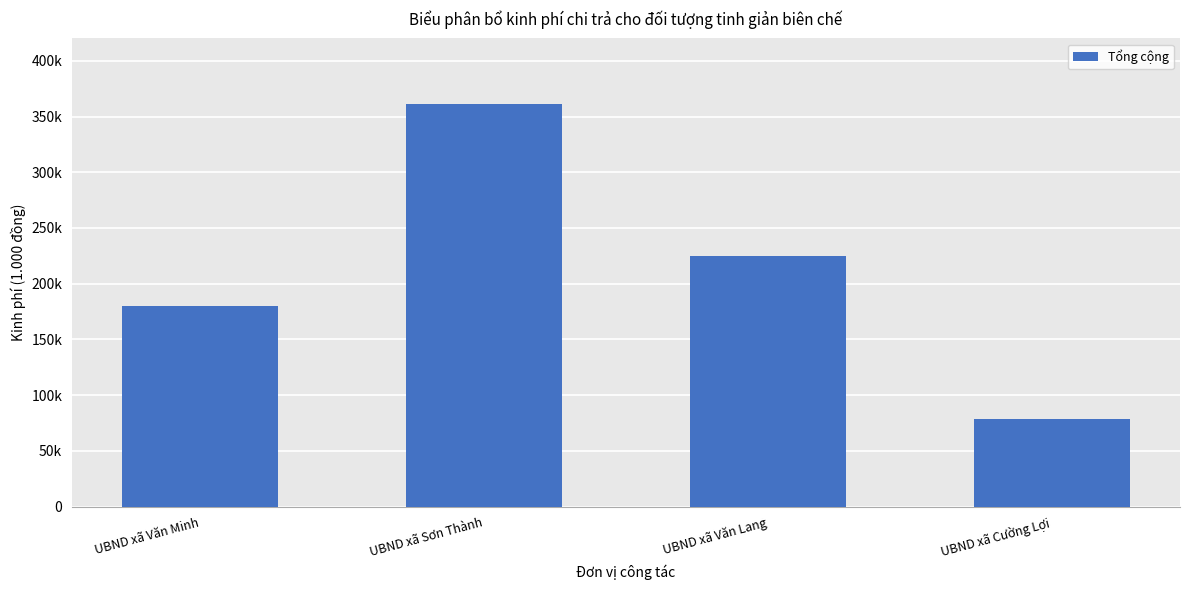

Rank the categories by value from highest to lowest.

UBND xã Sơn Thành, UBND xã Văn Lang, UBND xã Văn Minh, UBND xã Cường Lợi